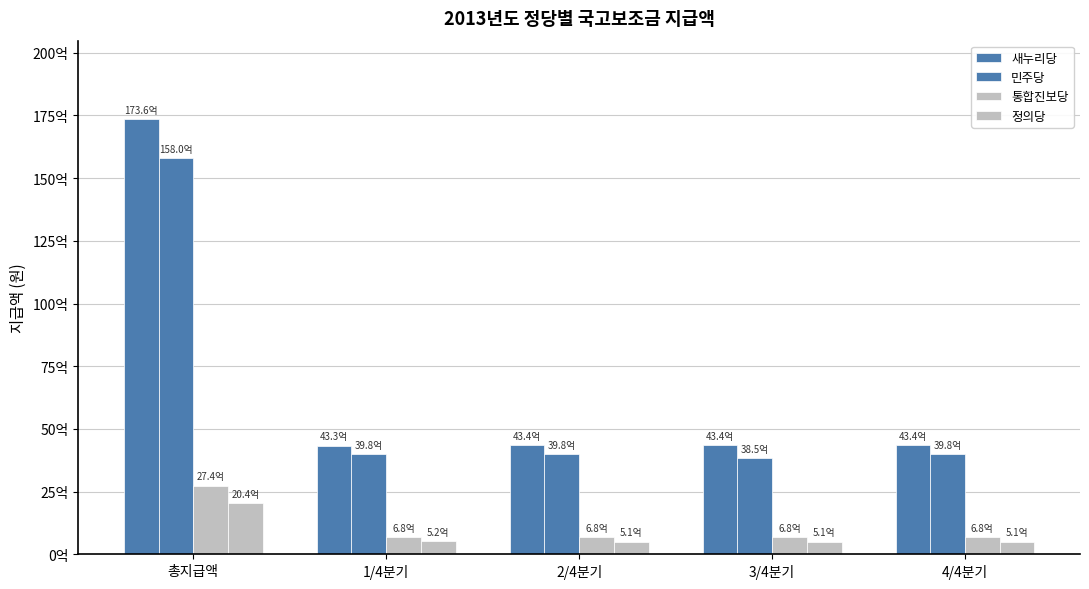

Rank the categories by 민주당 value from lowest to highest.

3/4분기, 4/4분기, 1/4분기, 2/4분기, 총지급액